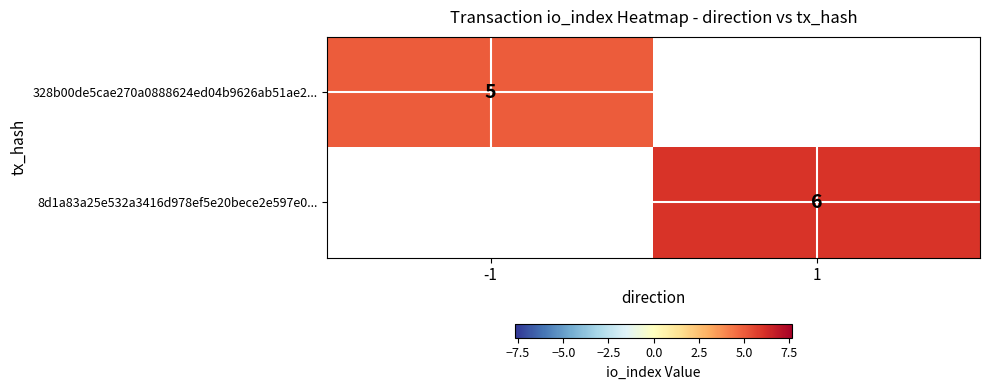

The 328b00de5cae270a0888624ed04b9626ab51ae2... series shows 2 at -1. True or false?

False